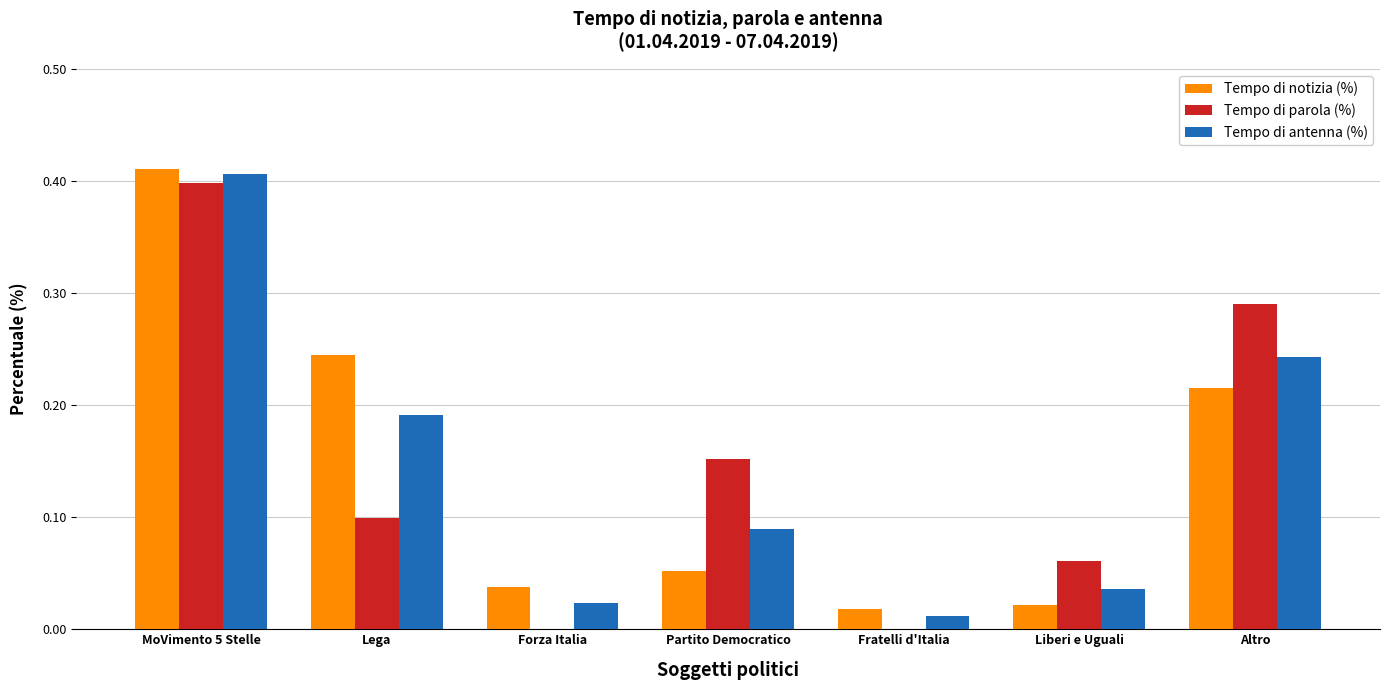

The value of Tempo di notizia (%) at MoVimento 5 Stelle is 0.6. True or false?

False